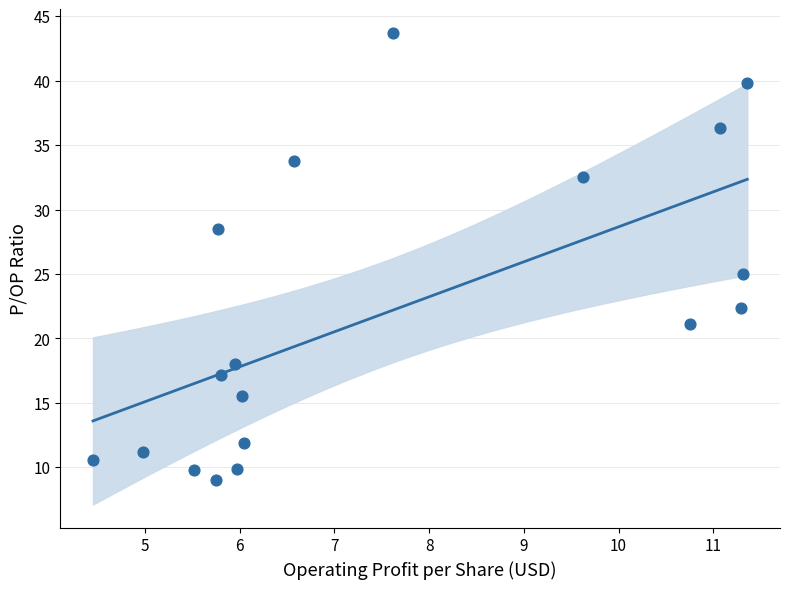

What Y value in the scatter plot is closest to 26?

25.0